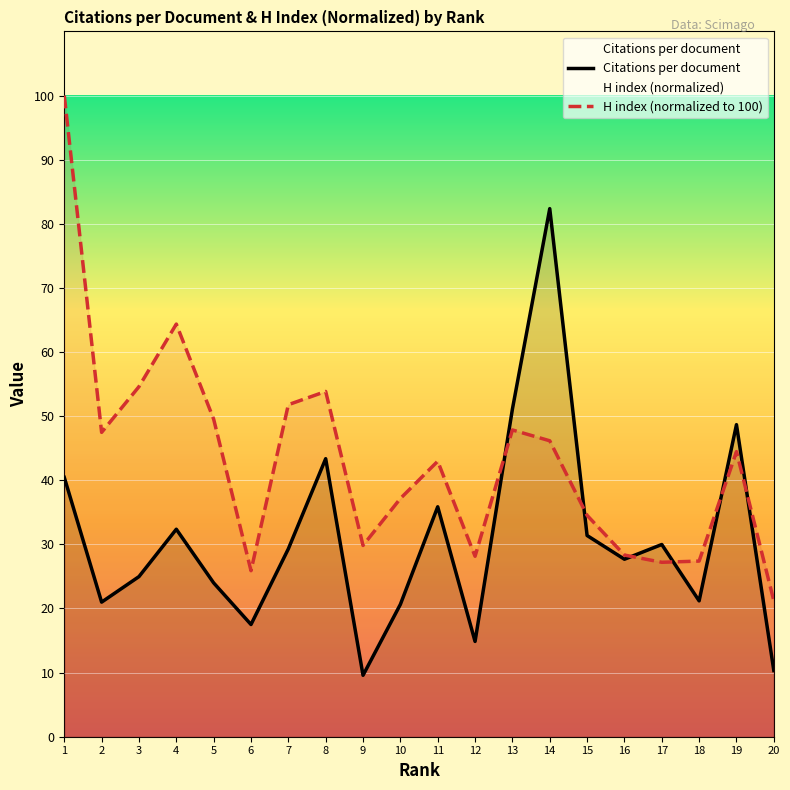

What is the total value across all series at 13?

98.9